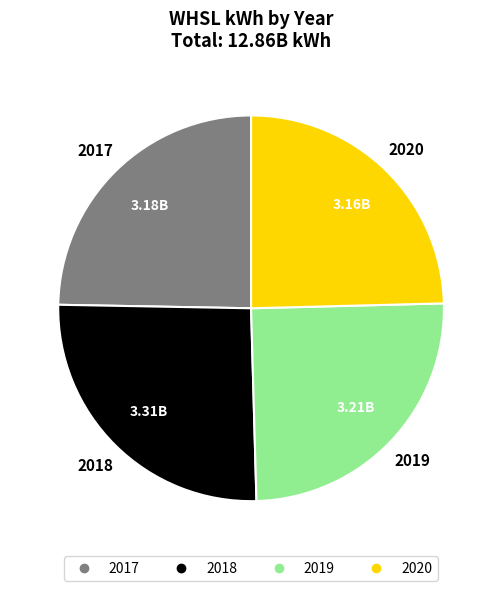

Does 2019 represent more than half of the total?

No